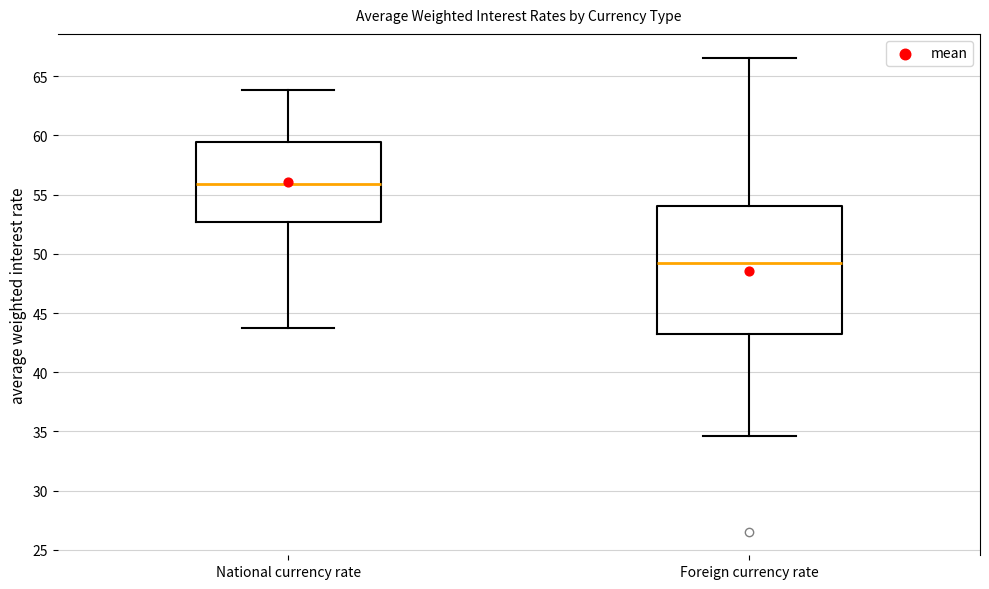

Where does the median line of the box for Foreign currency rate sit on the y-axis? The values are not printed on the chart, so give them approximately, as read against the axis.

49.0